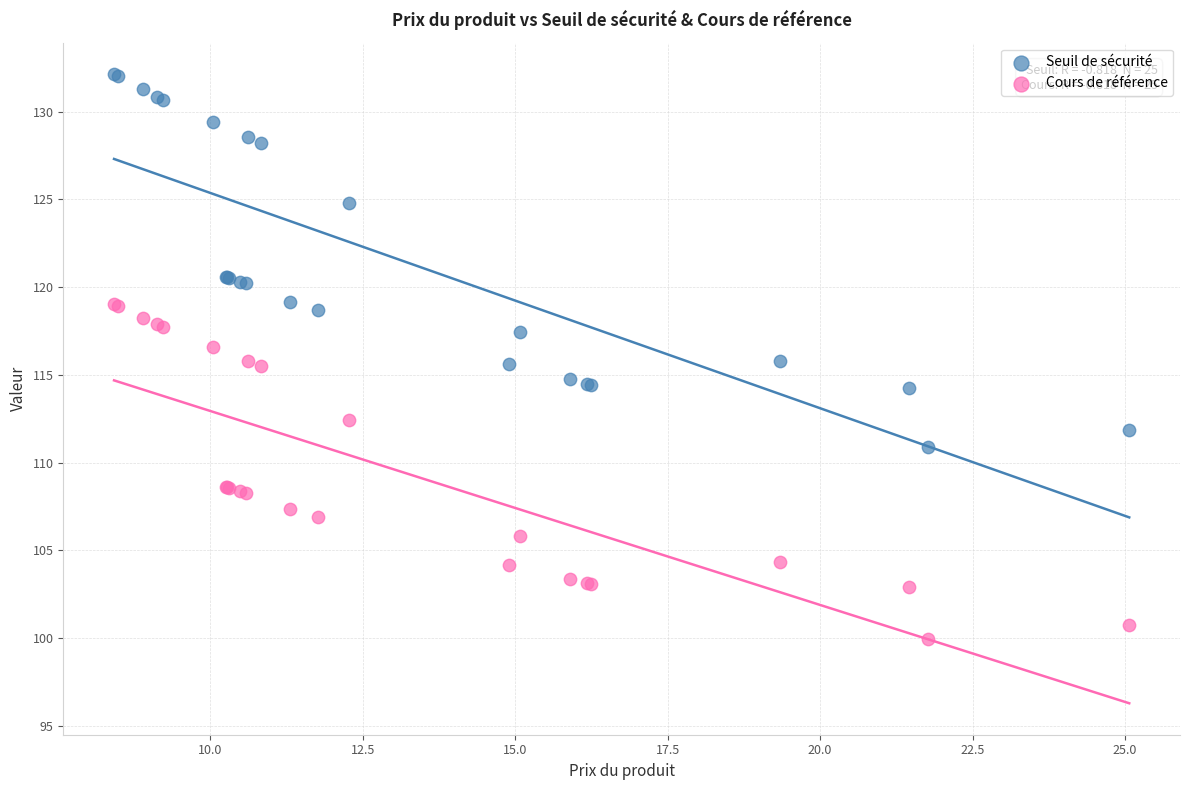

Which series has the widest spread of Y values?

Seuil de sécurité